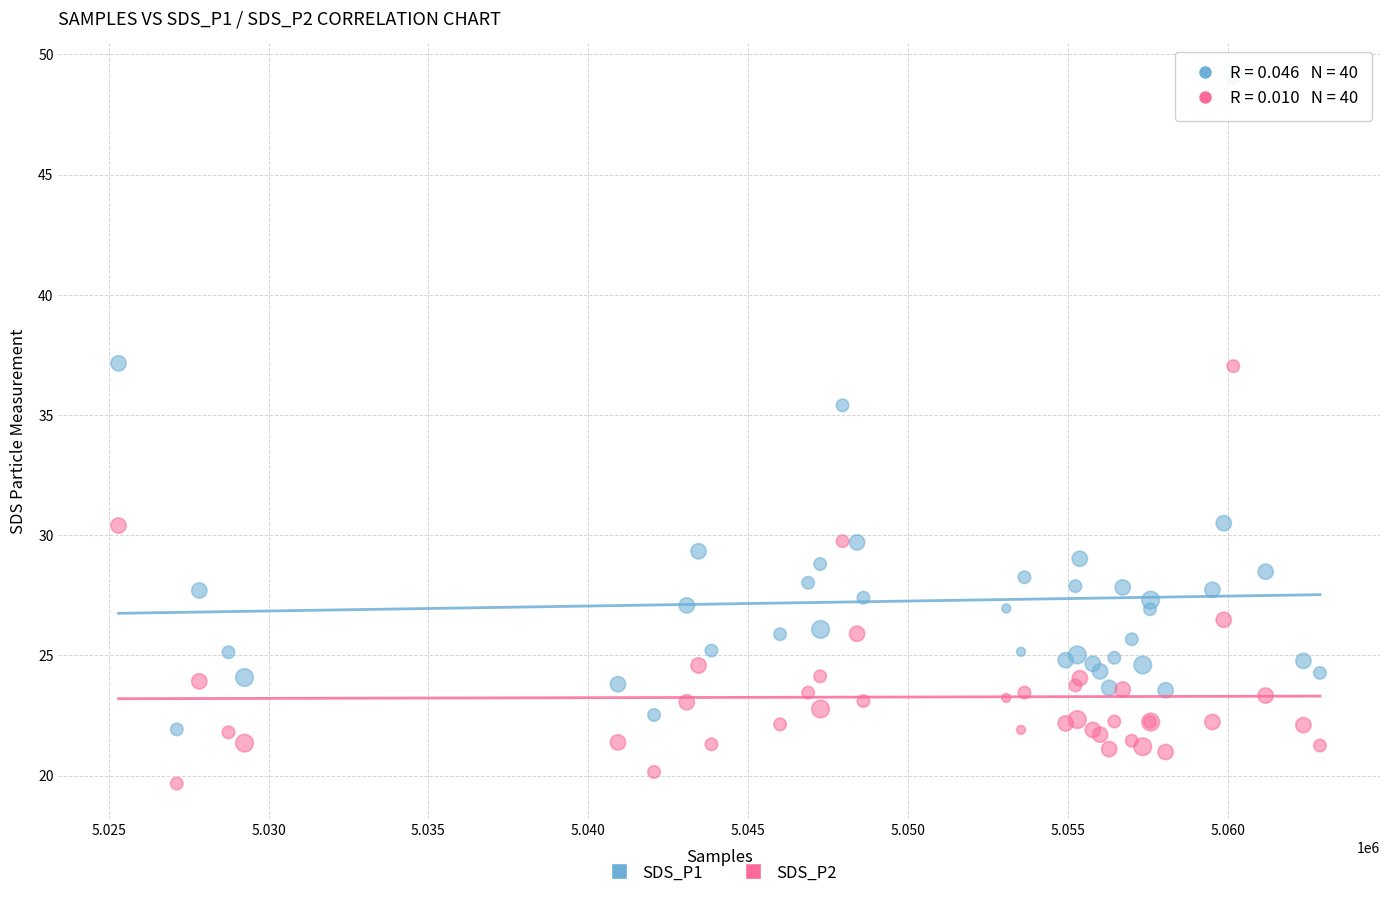

Which series has the widest spread of Y values?

SDS_P1